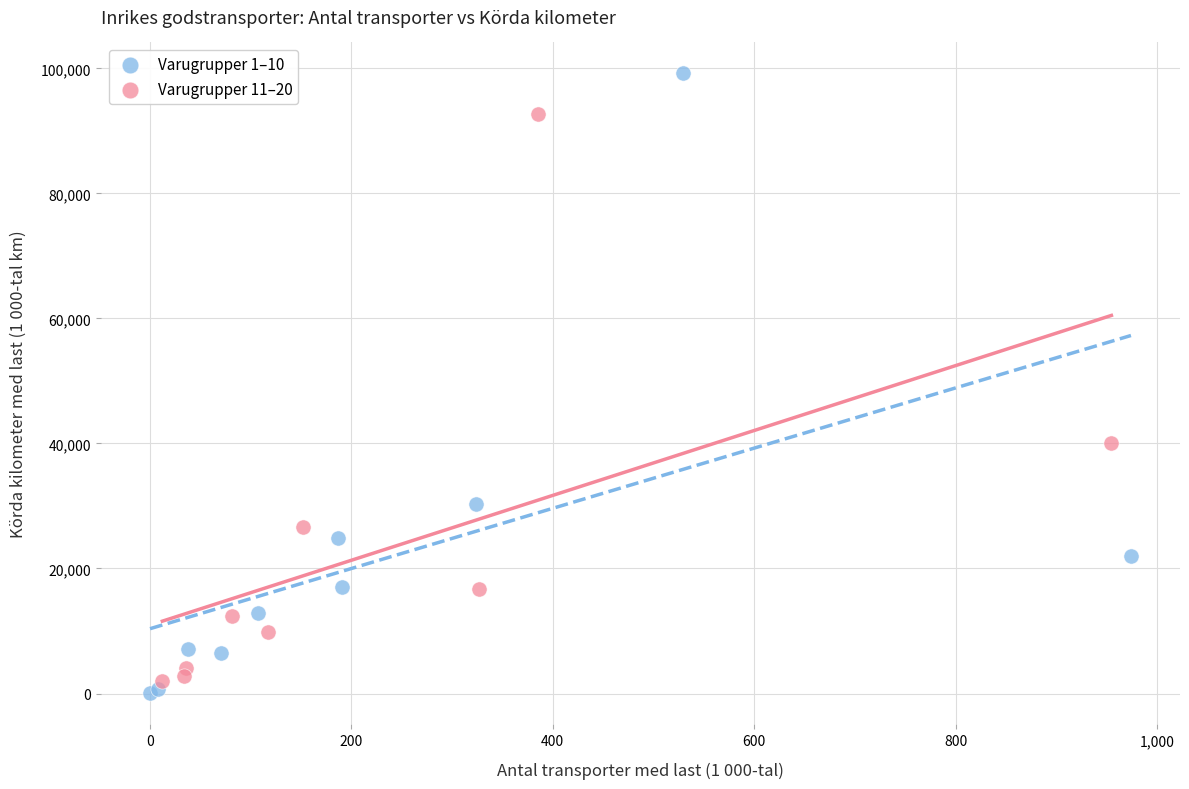

Which series has the largest Y range (max minus min)?

Varugrupper 1–10